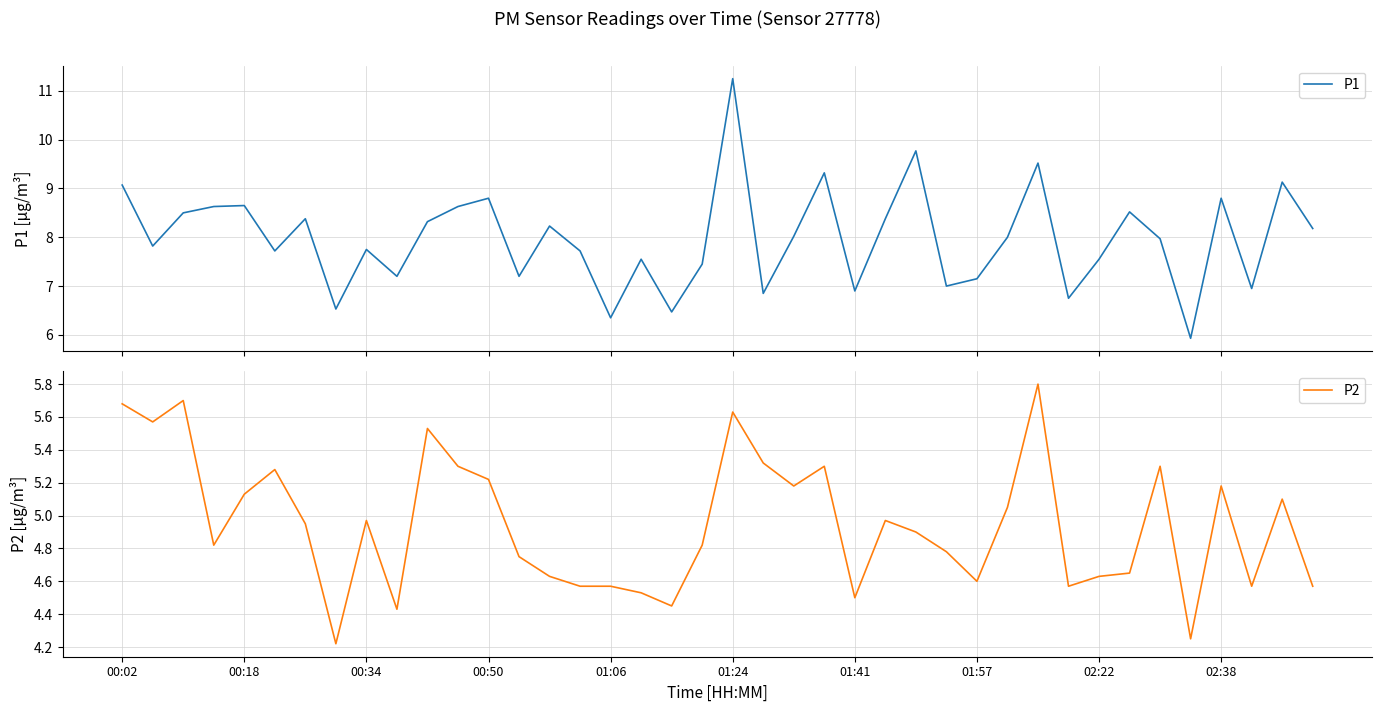

At how many categories does at least one series exceed 7?

31